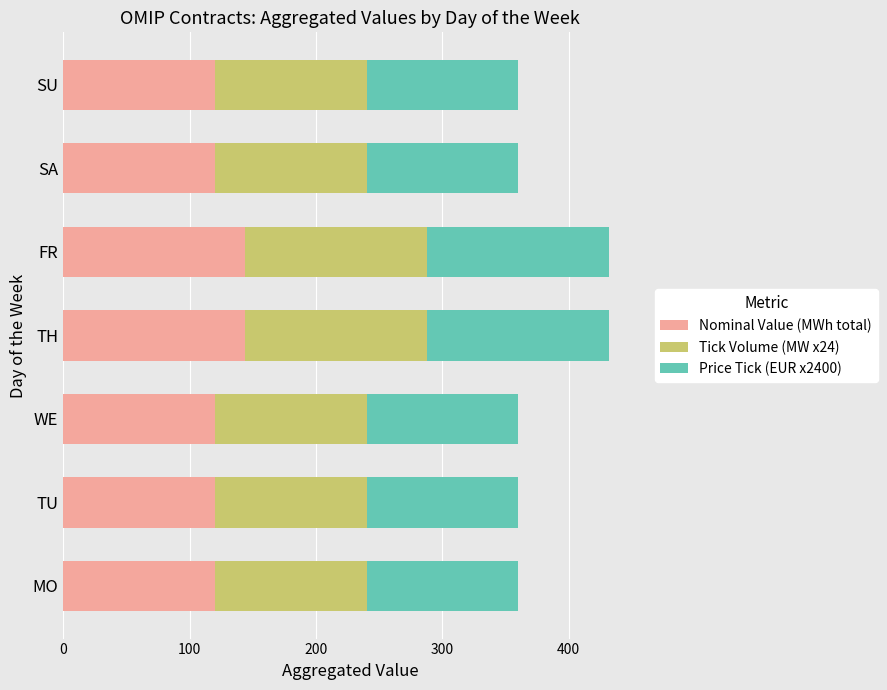

Is it true that Nominal Value (MWh total) equals 40 at TH?

False